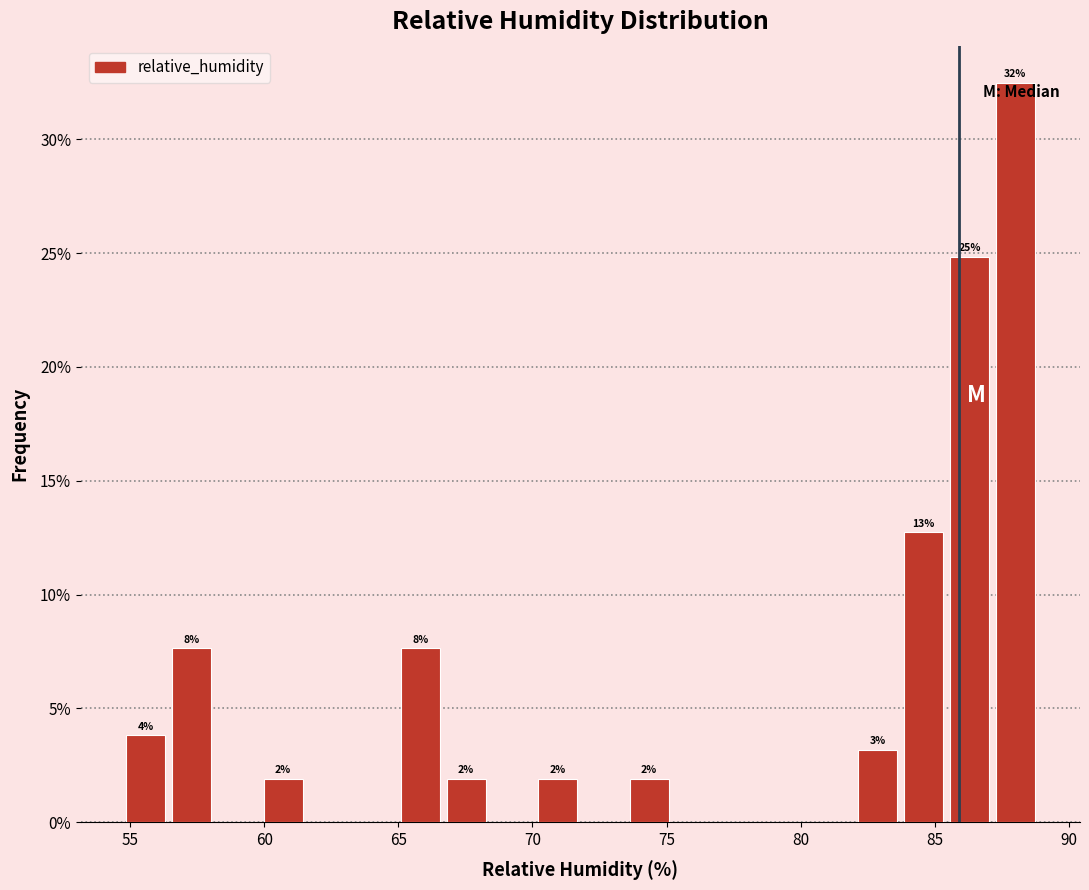

Read against the x-axis, roughly where is the centre of the tallest bar?

88.0